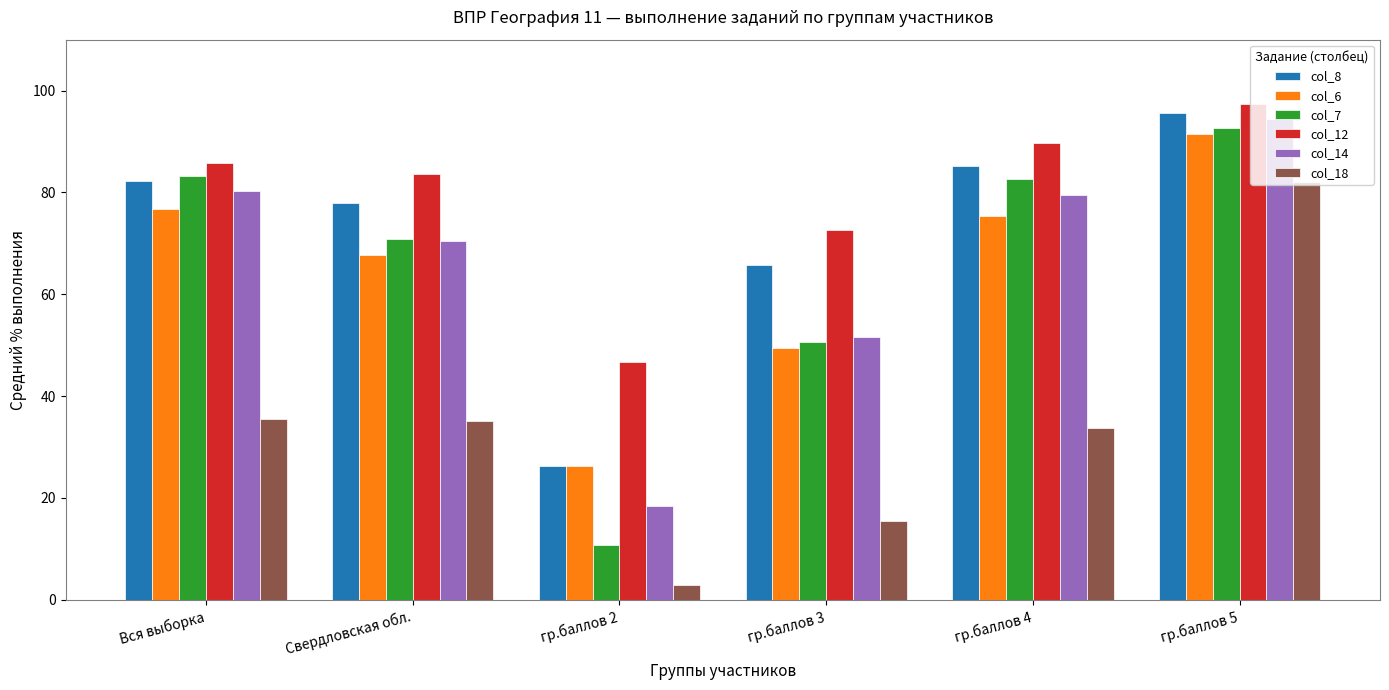

At which category does the chart reach its peak across all series?

гр.баллов 5